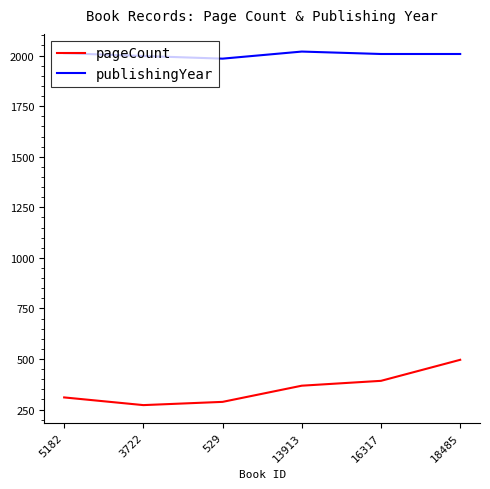

True or false: publishingYear and pageCount intersect in this chart.

False